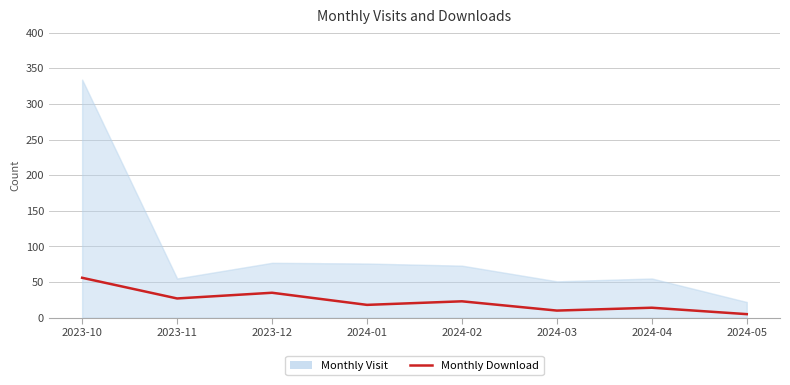

The chart shows a value of 5 at 2024-03. True or false?

False